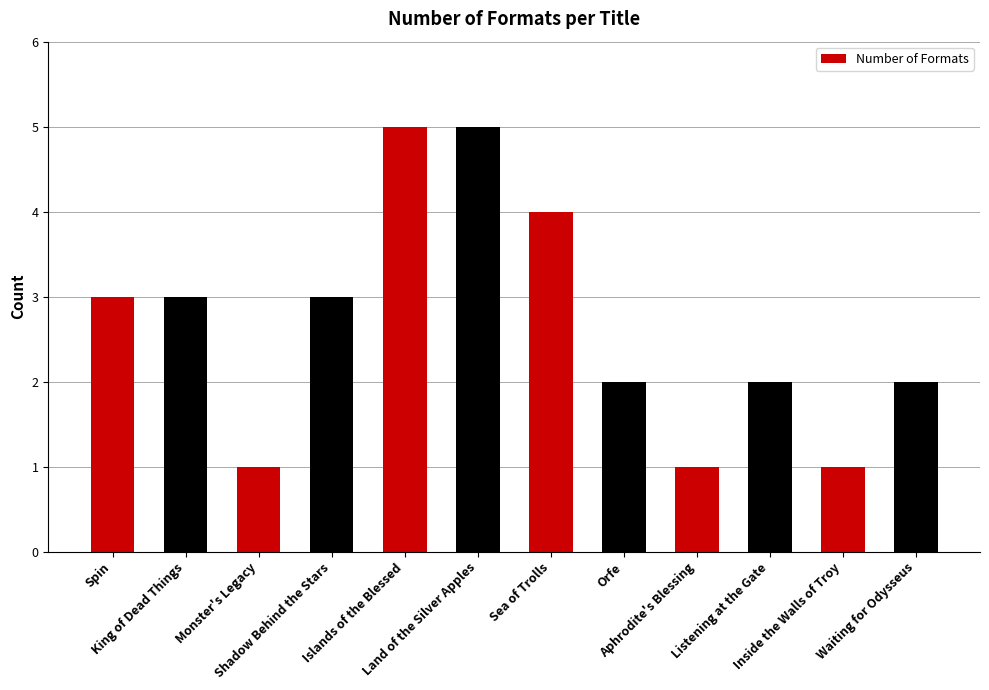

What is the value of the 8th bar from the left?

2